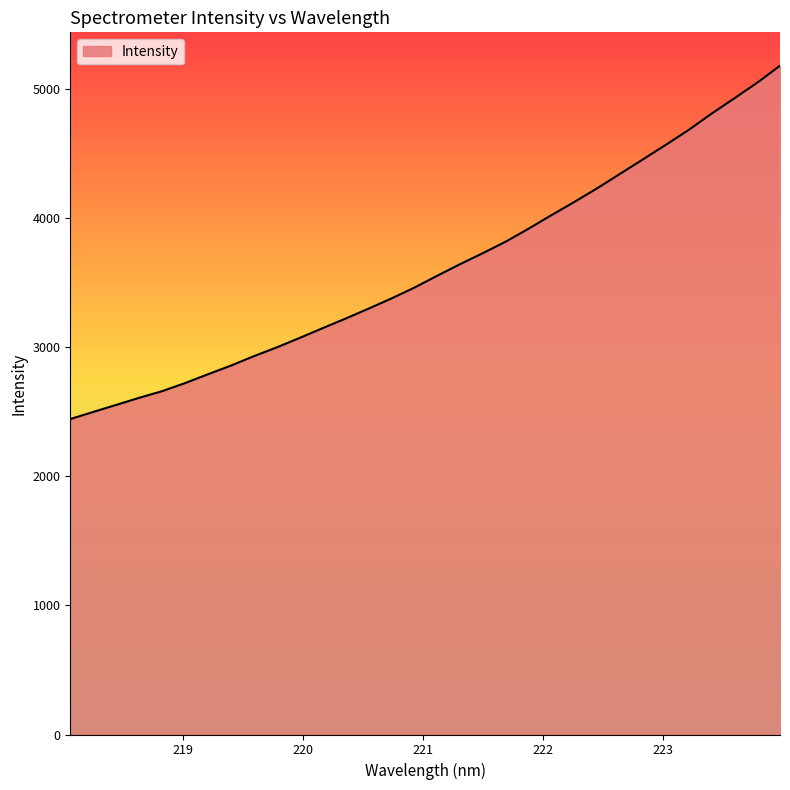

What is the greatest value displayed?

5178.3